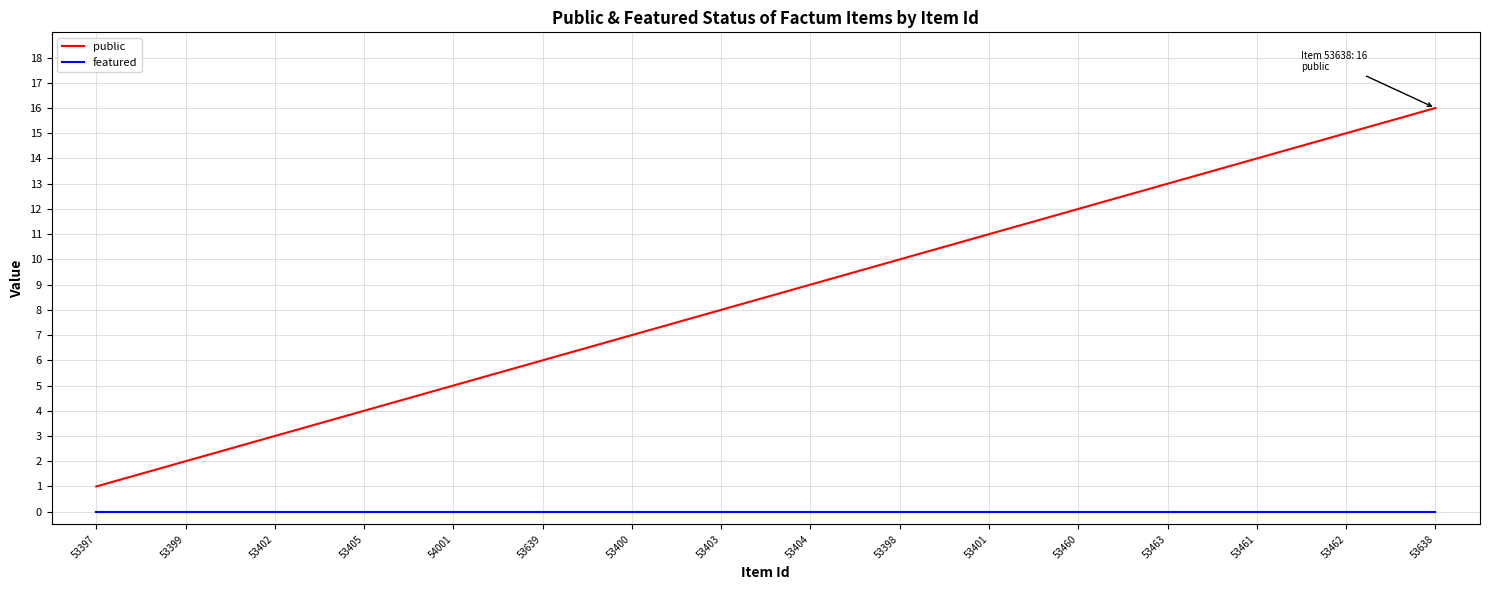

What is the spread (max minus min) of values at 53398?

10